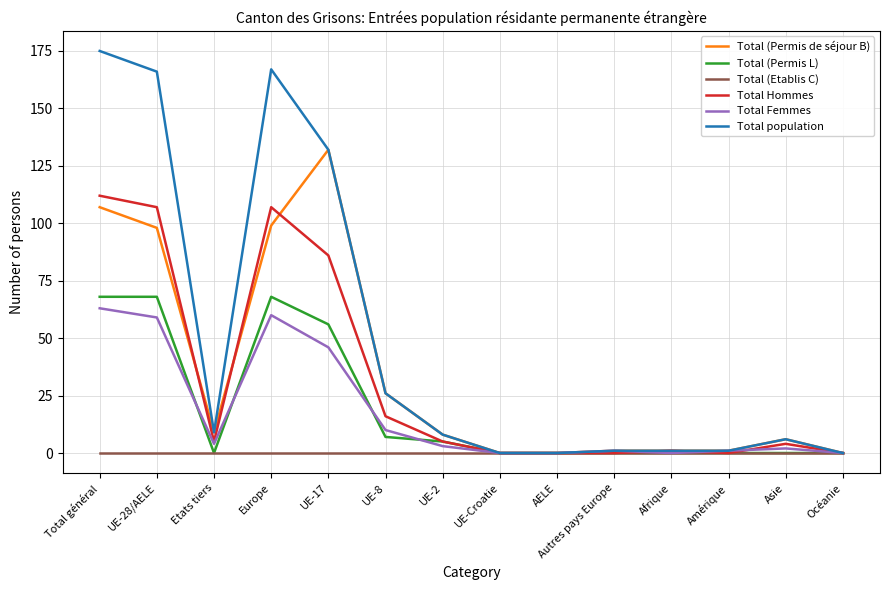

What position from the right is Total général?

14